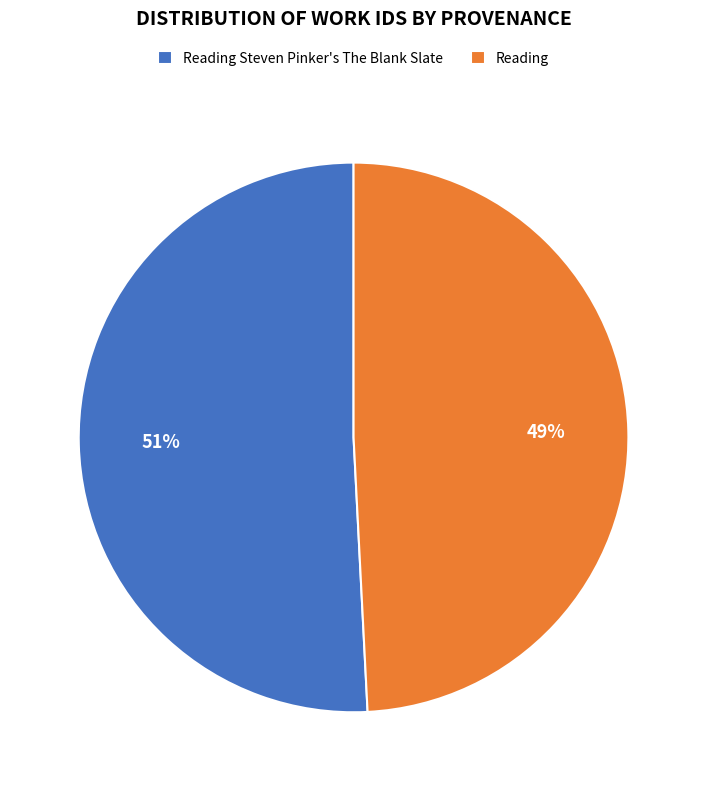

To the nearest percent, what is the combined percentage of Reading Steven Pinker's The Blank Slate and Reading?

100%